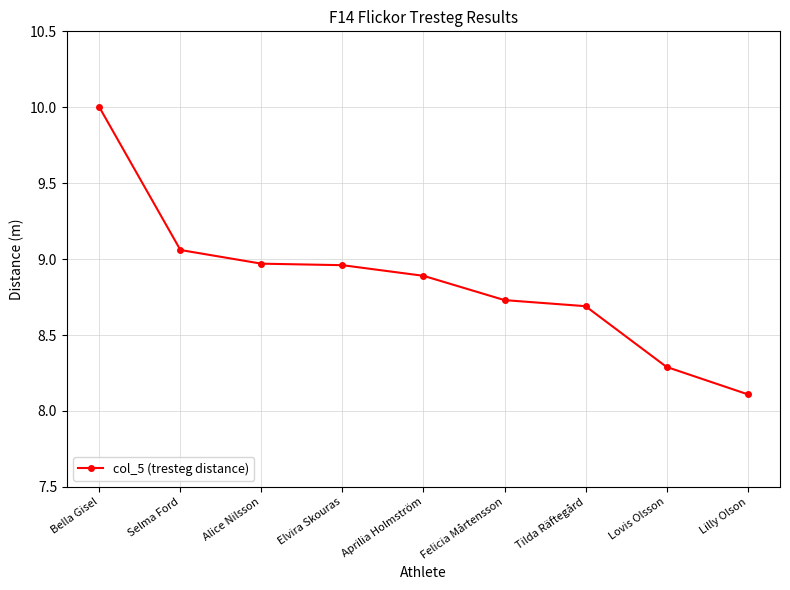

What is the label of the 2nd point from the left?

Selma Ford